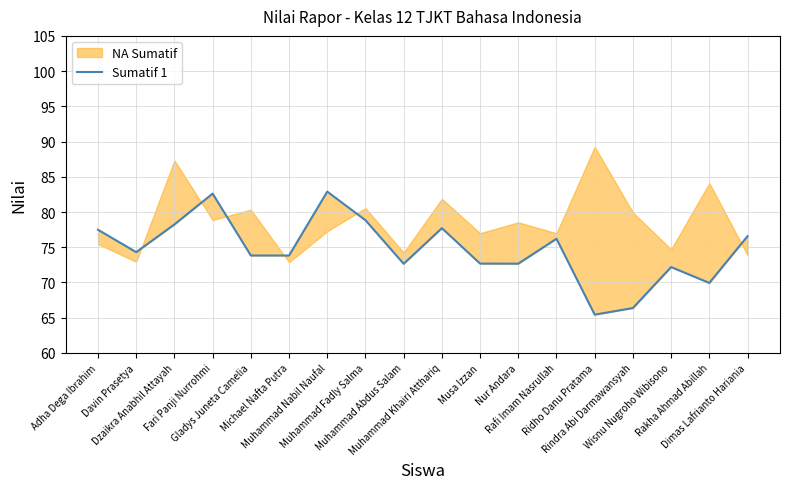

Count the number of categories in the chart.

18